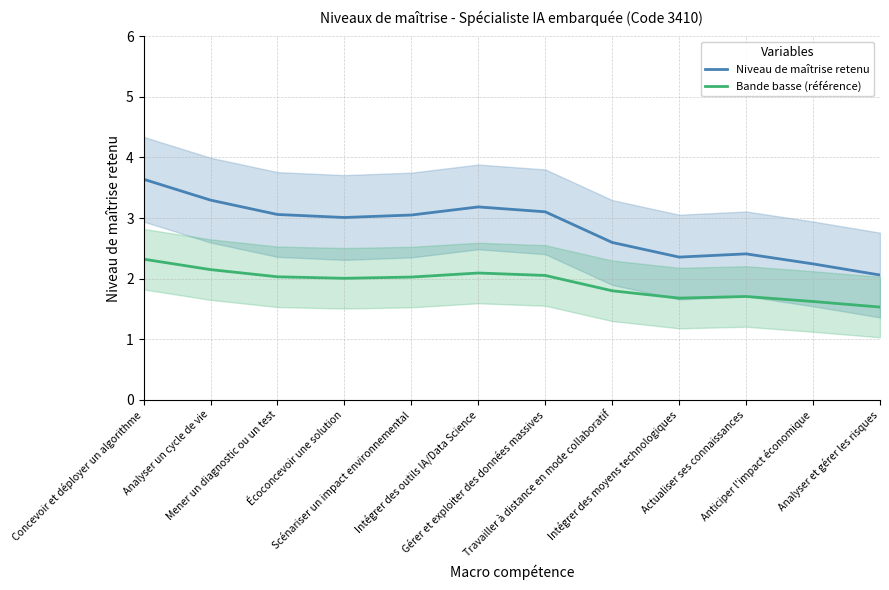

What is the difference between the maximum and minimum values in the Bande basse (référence) series?

0.8